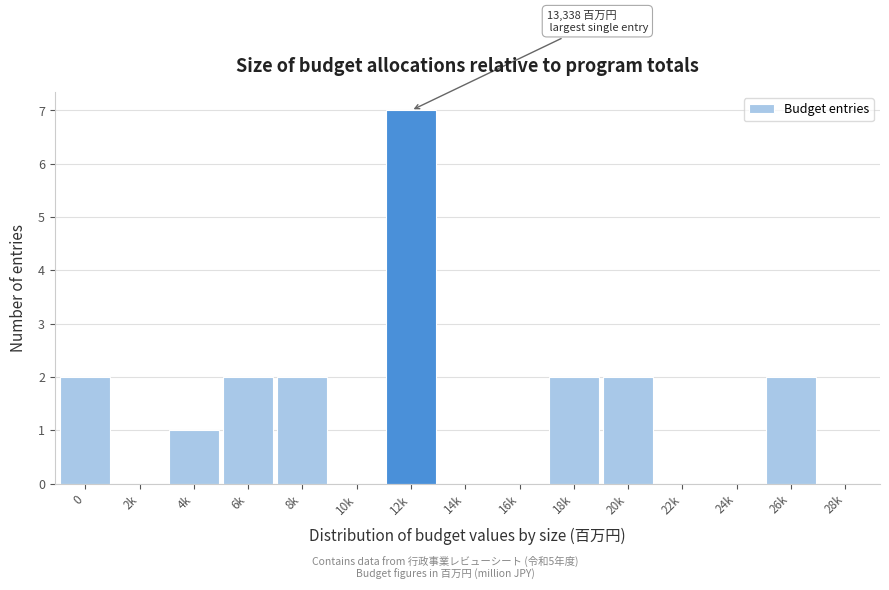

Reading left to right, what are all the values shown in this chart?

0=2	2k=0	4k=1	6k=2	8k=2	10k=0	12k=7	14k=0	16k=0	18k=2	20k=2	22k=0	24k=0	26k=2	28k=0